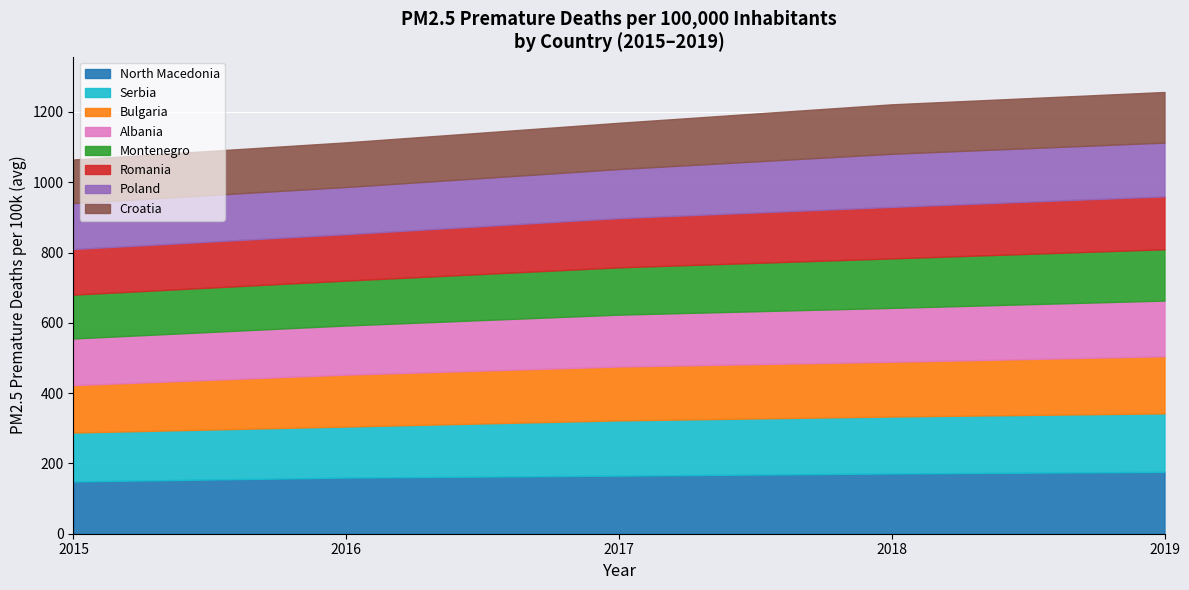

How many categories are shown in the chart?

15